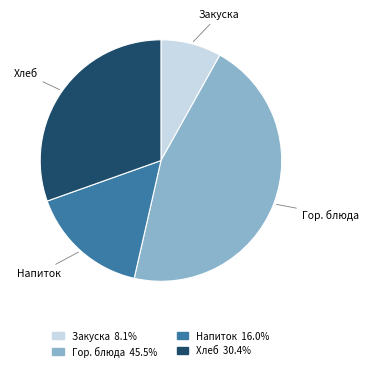

Does any single category account for the majority?

No